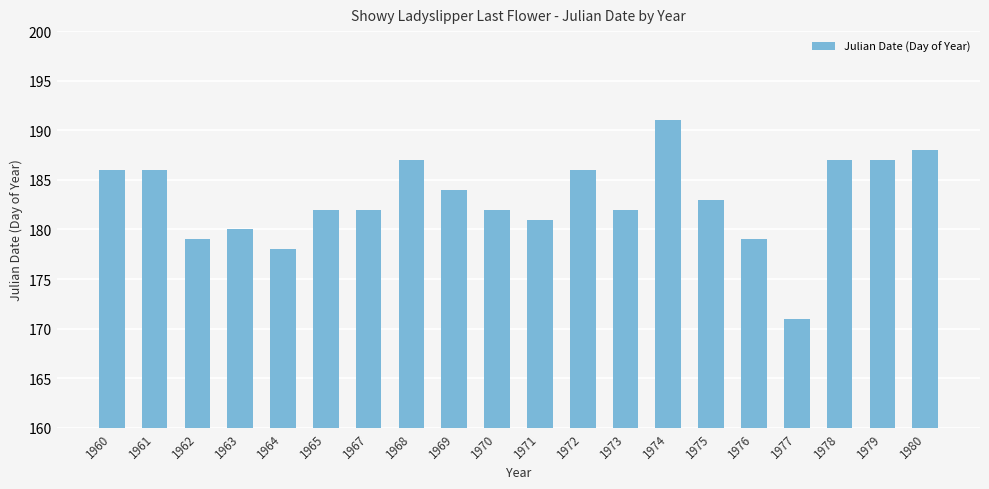

Is it true that the value at 1976 is 179?

True